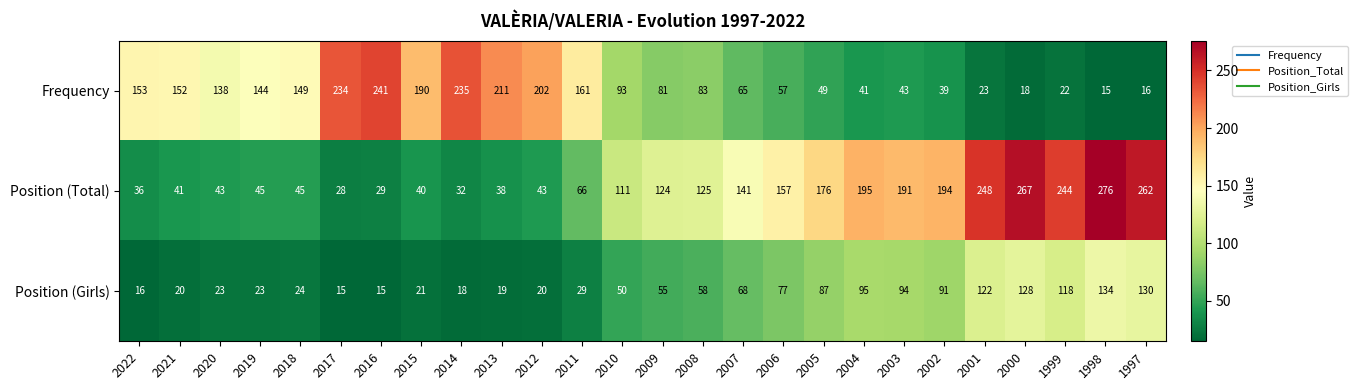

Which series has the largest total across all categories?

Position (Total)